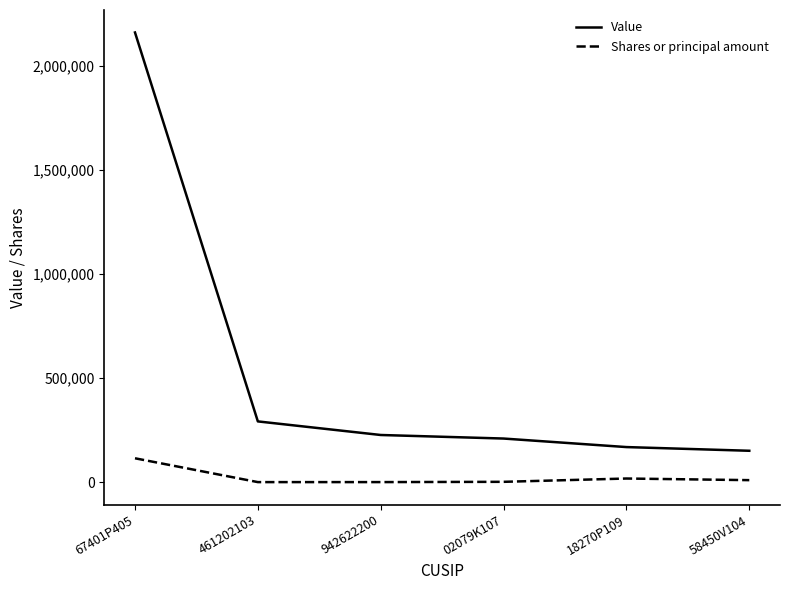

At which category is the sum across all series the highest?

67401P405